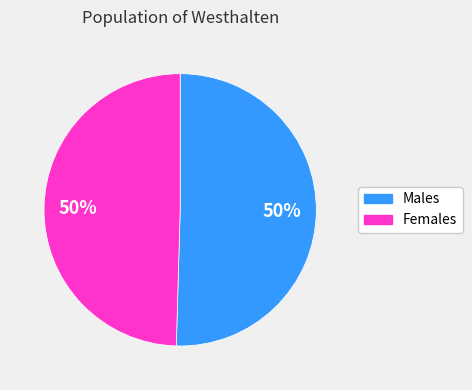

How many slices are in this pie chart?

2